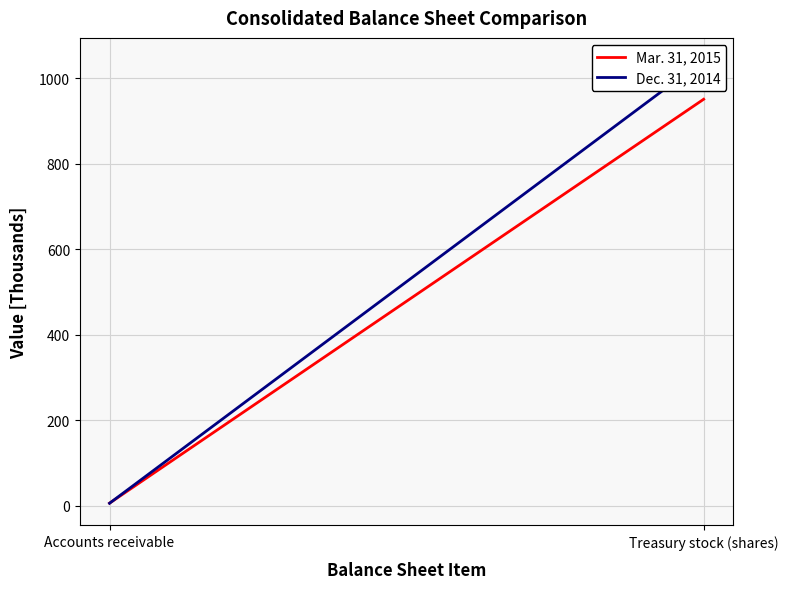

What is the approximate value of Mar. 31, 2015 at Treasury stock (shares)?

951.4